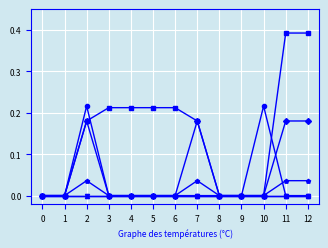

Does the chart have visible grid lines?

Yes